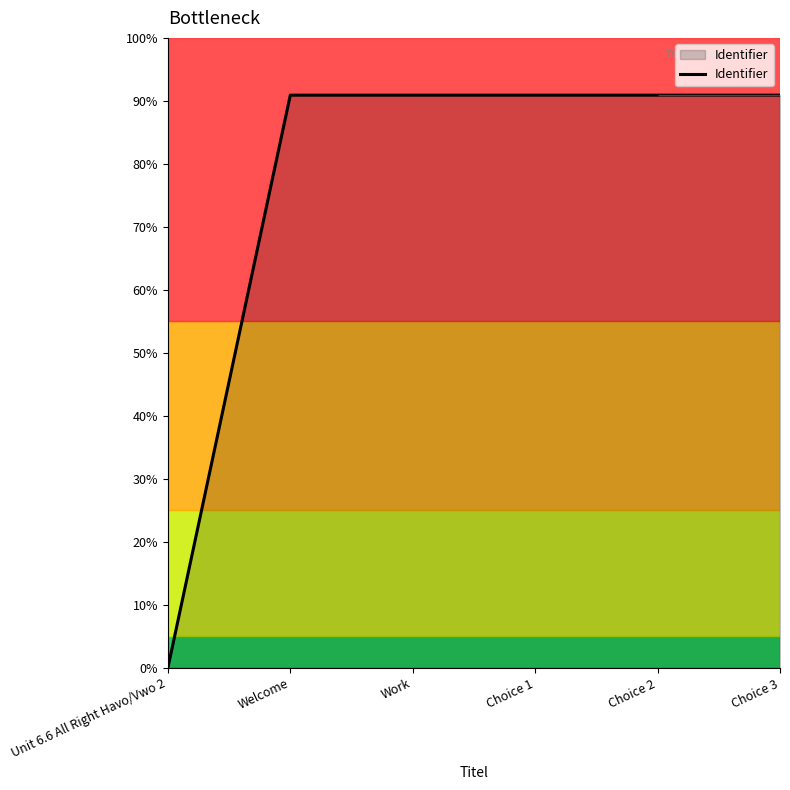

Does the chart have visible grid lines?

No